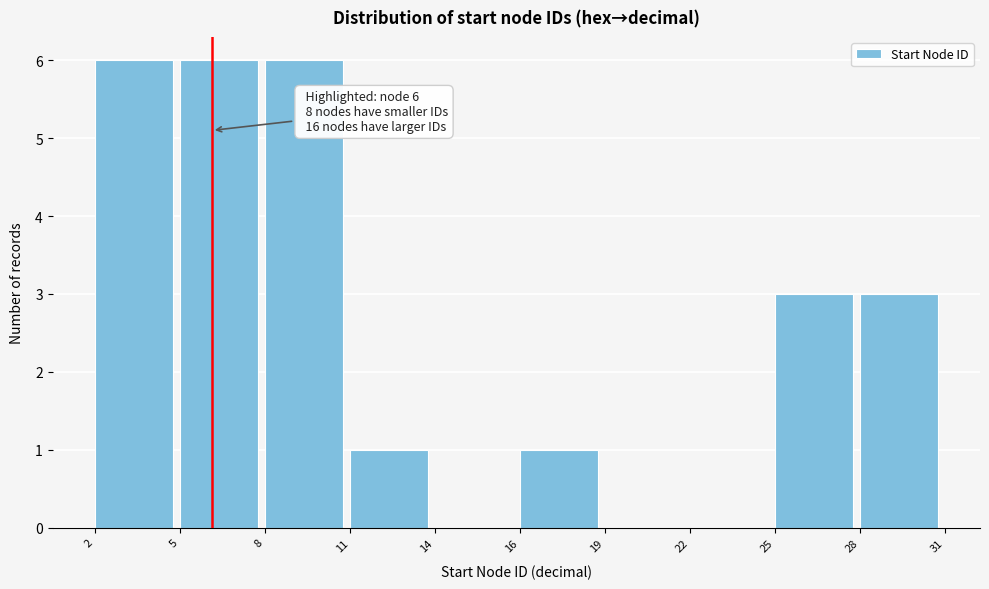

Reading left to right, extract all data points from this chart.

2=6	5=6	8=6	11=1	14=0	16=1	19=0	22=0	25=3	28=3